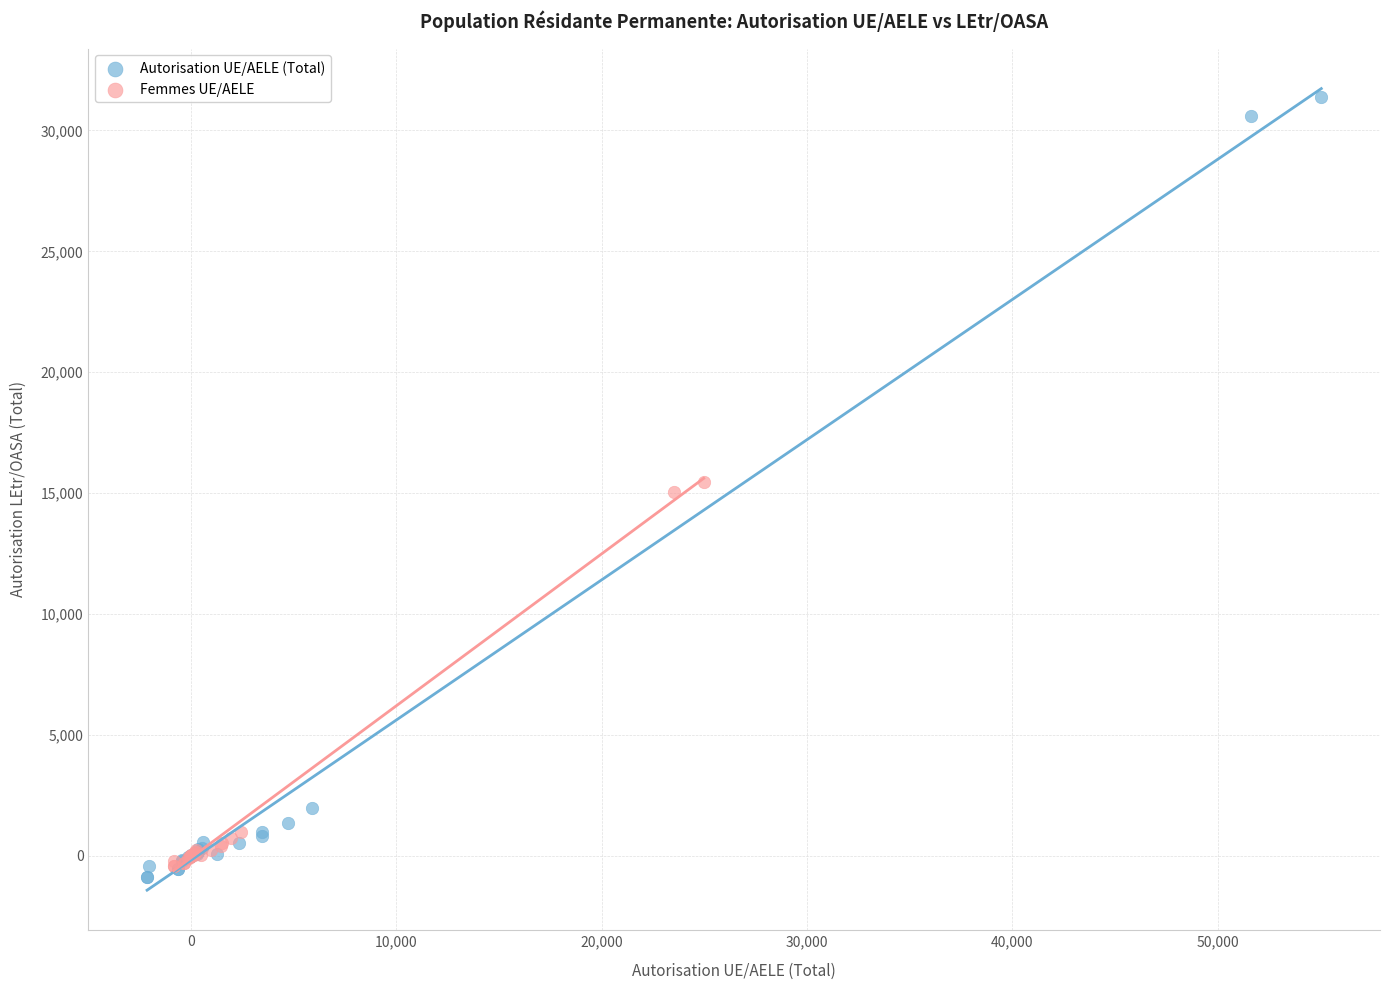

Which series has the largest Y range (max minus min)?

Autorisation UE/AELE (Total)